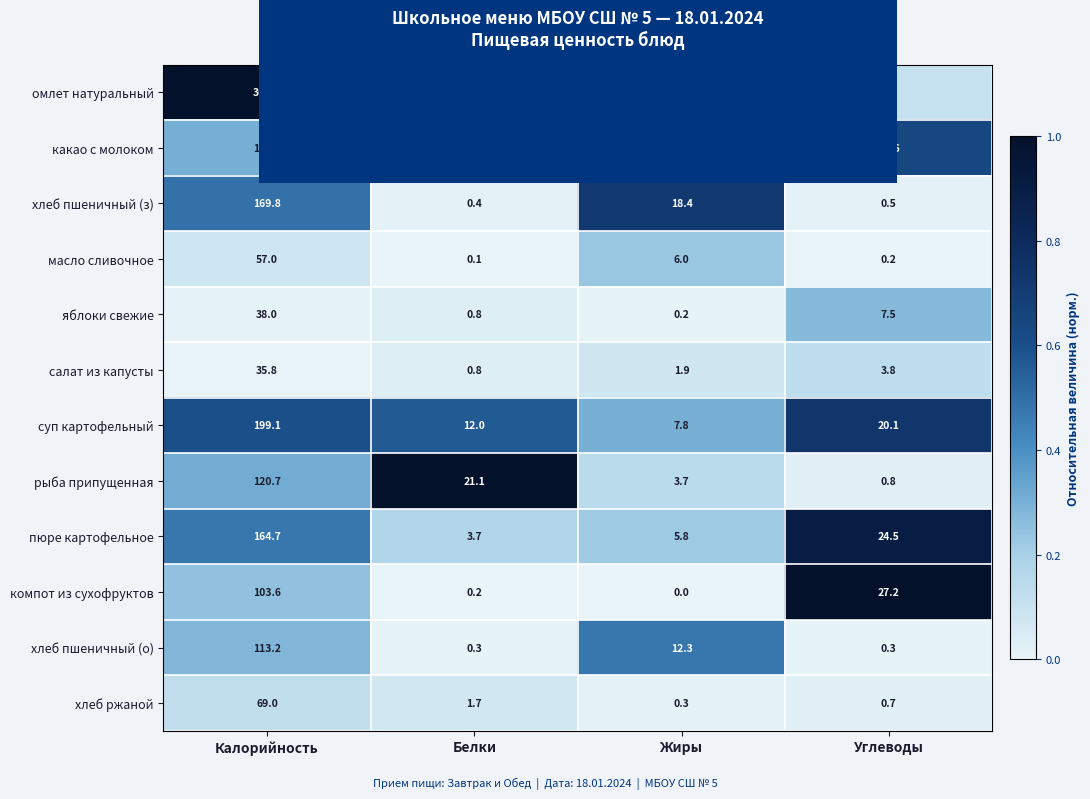

At how many categories does at least one series exceed 0?

4